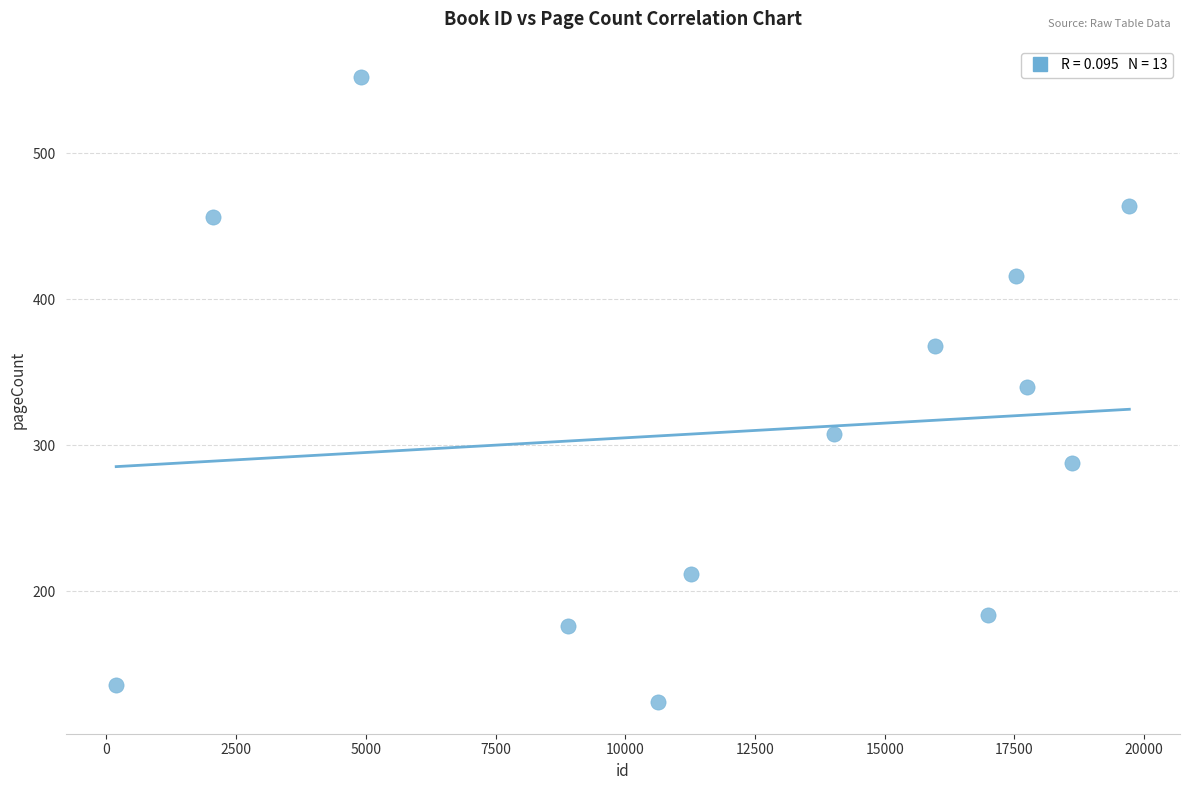

List the coordinates of all points as (X, Y) pairs, reading left to right.

(189, 136)  (2061, 456)  (4901, 552)  (8888, 176)  (10634, 124)  (11265, 212)  (14033, 308)  (15975, 368)  (16990, 184)  (17525, 416)  (17735, 340)  (18607, 288)  (19716, 464)